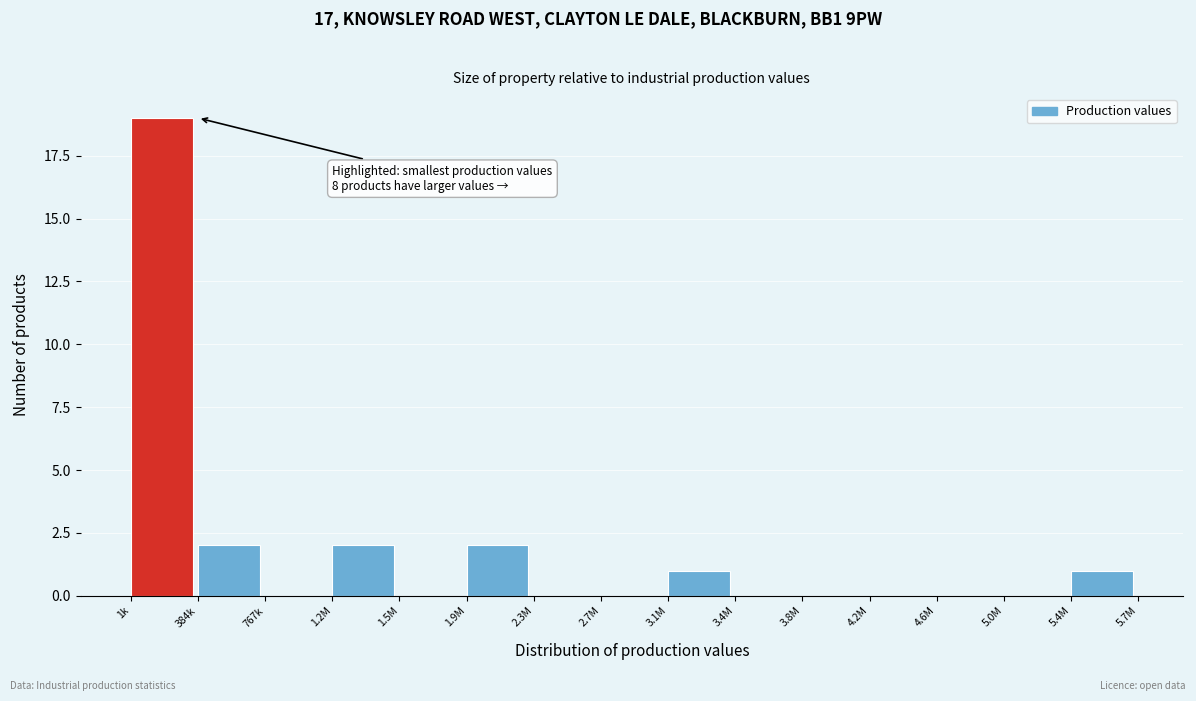

Reading left to right, extract all data points from this chart.

1k=19	384k=2	767k=0	1.2M=2	1.5M=0	1.9M=2	2.3M=0	2.7M=0	3.1M=1	3.4M=0	3.8M=0	4.2M=0	4.6M=0	5.0M=0	5.4M=1